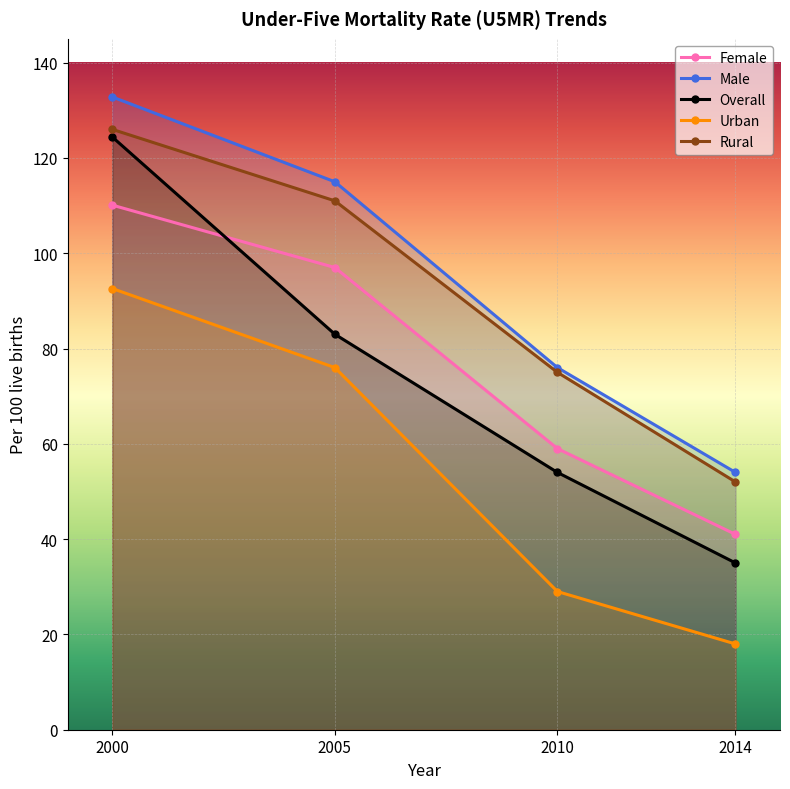

How many lines are shown in the chart?

5